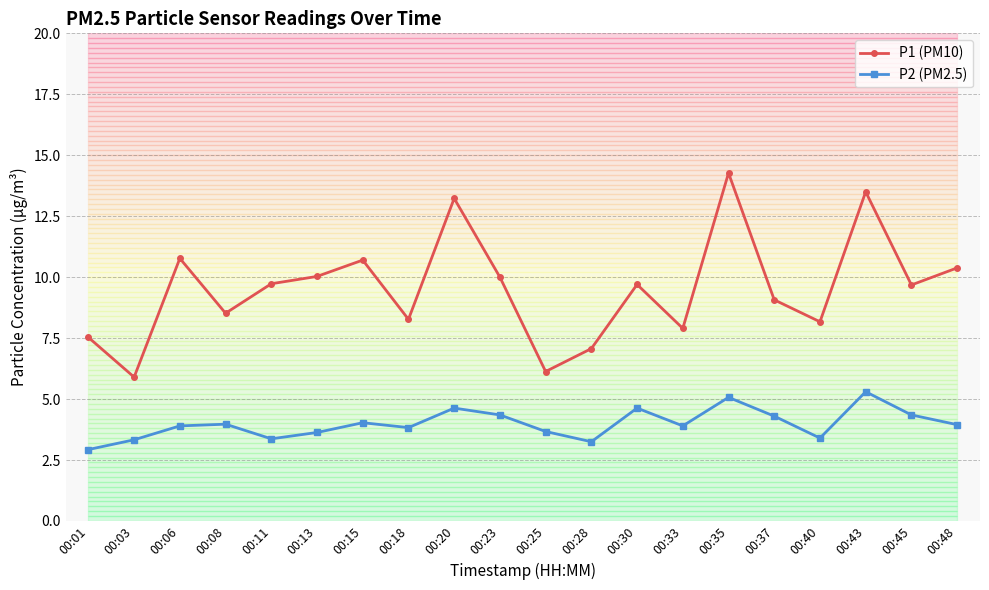

List the series in order of their overall mean, highest first.

P1 (PM10), P2 (PM2.5)